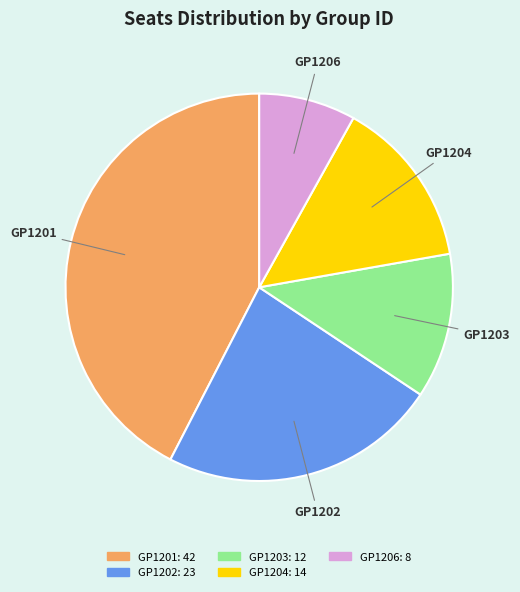

Count the number of slices in the pie.

5